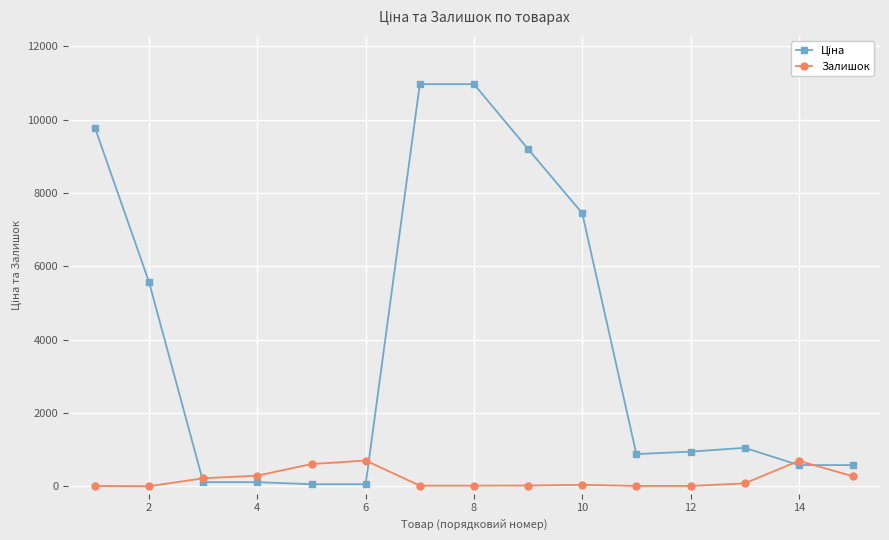

What is the value of the Залишок point at the 5th from the left?

606.0